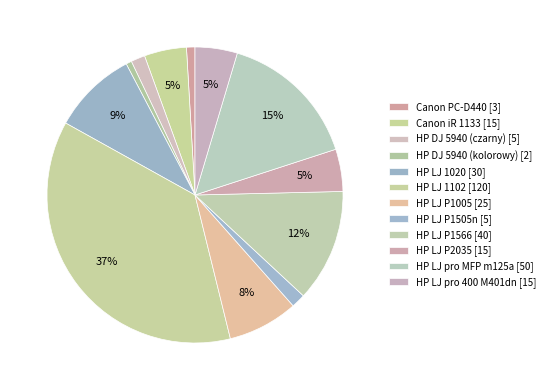

The HP LJ pro 400 M401dn slice represents 5% of the pie. True or false?

True